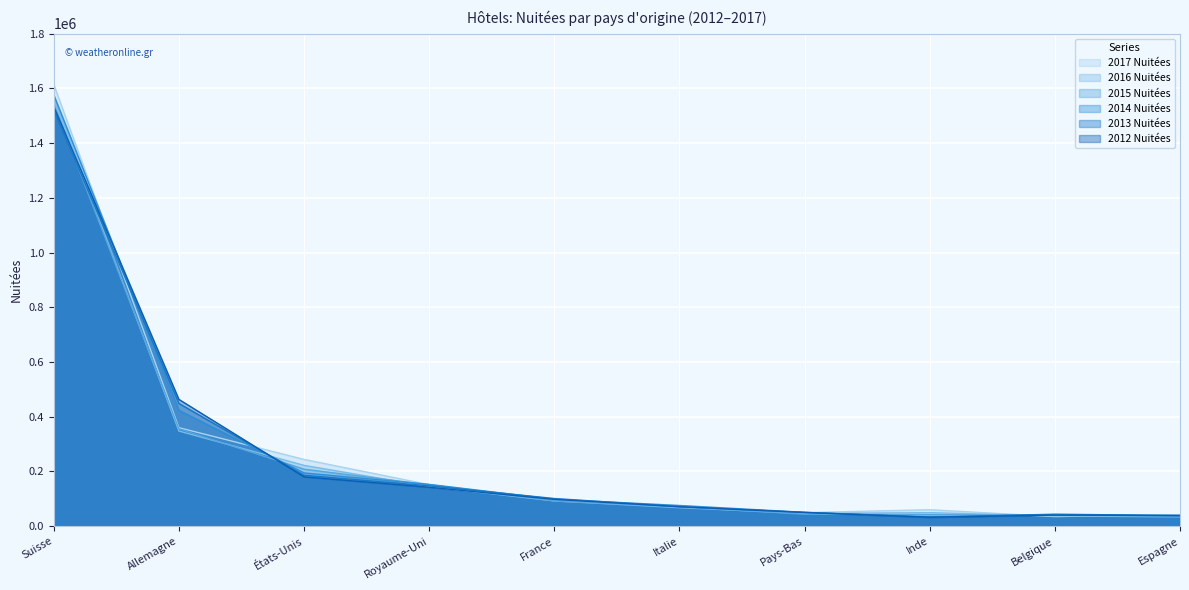

How many values in the 2012 Nuitées series are below 97816?

5